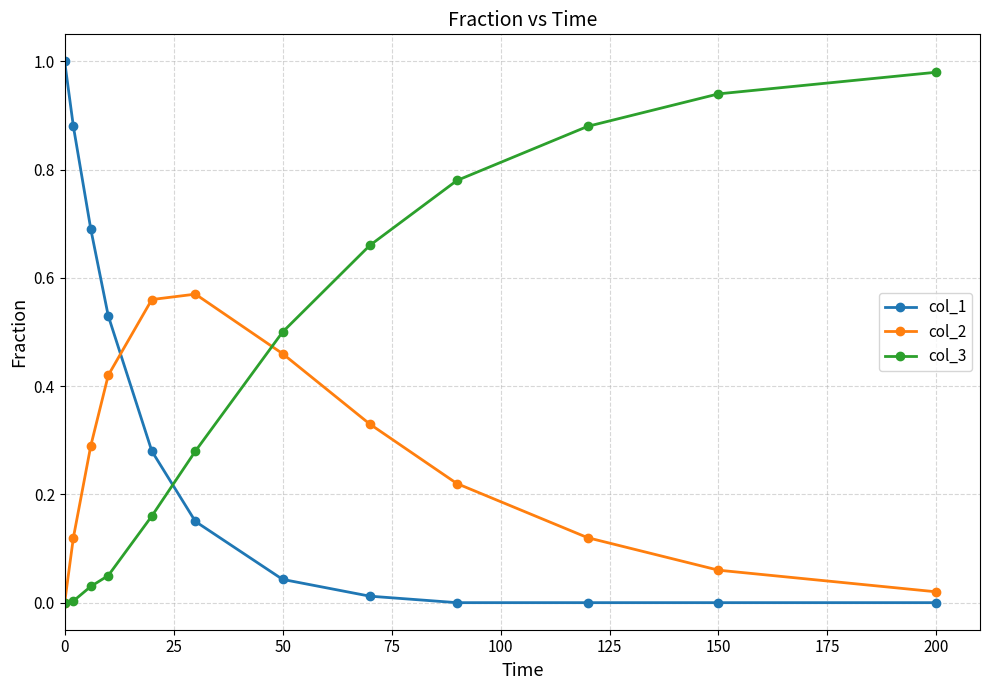

Which series ends up on top after the final intersection of col_2 and col_3?

col_3